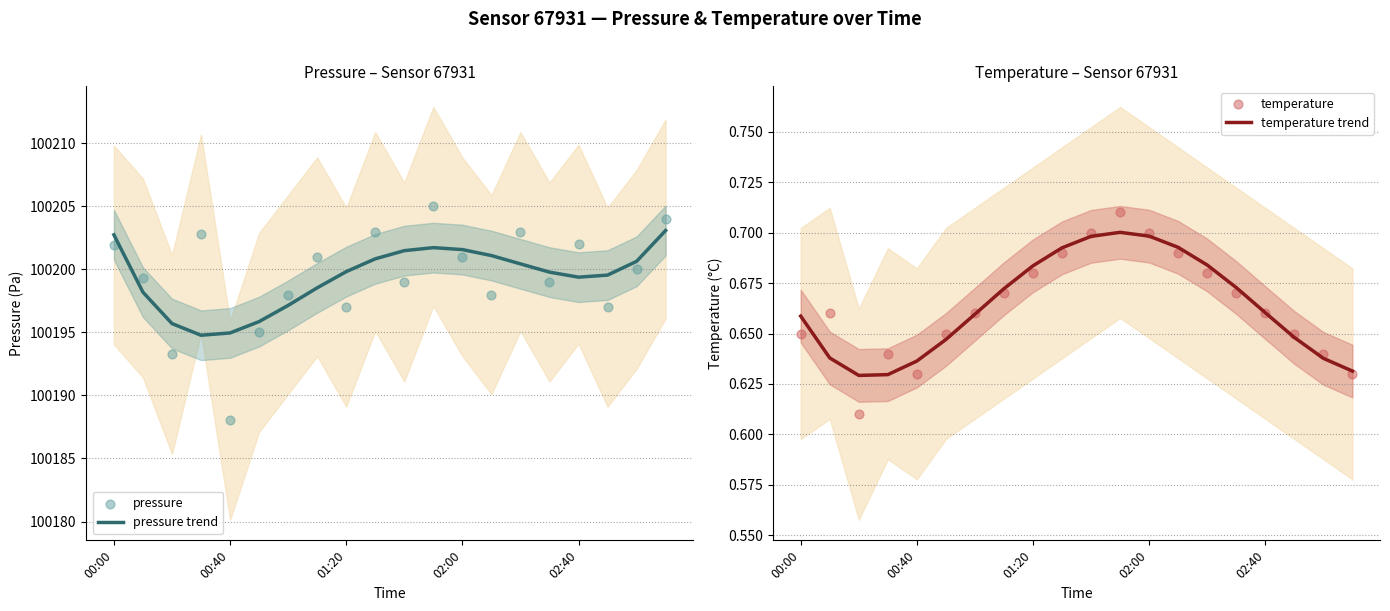

Which series has the largest Y range (max minus min)?

pressure